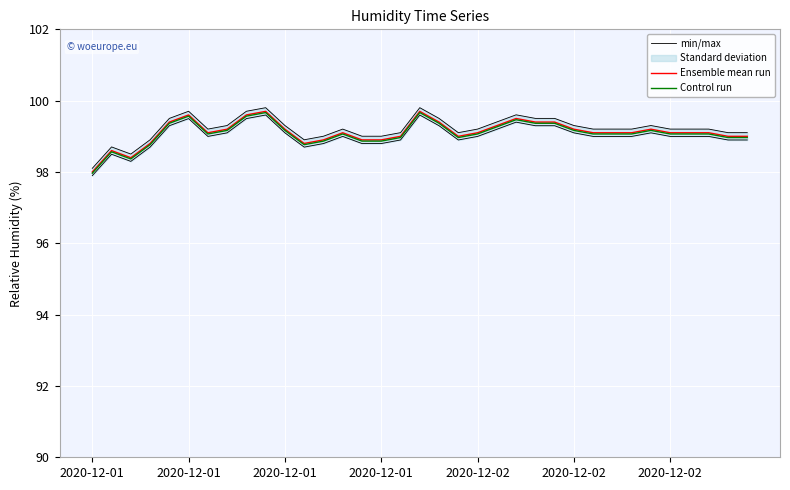

Where is the first local maximum for Ensemble mean run?

2020-12-01